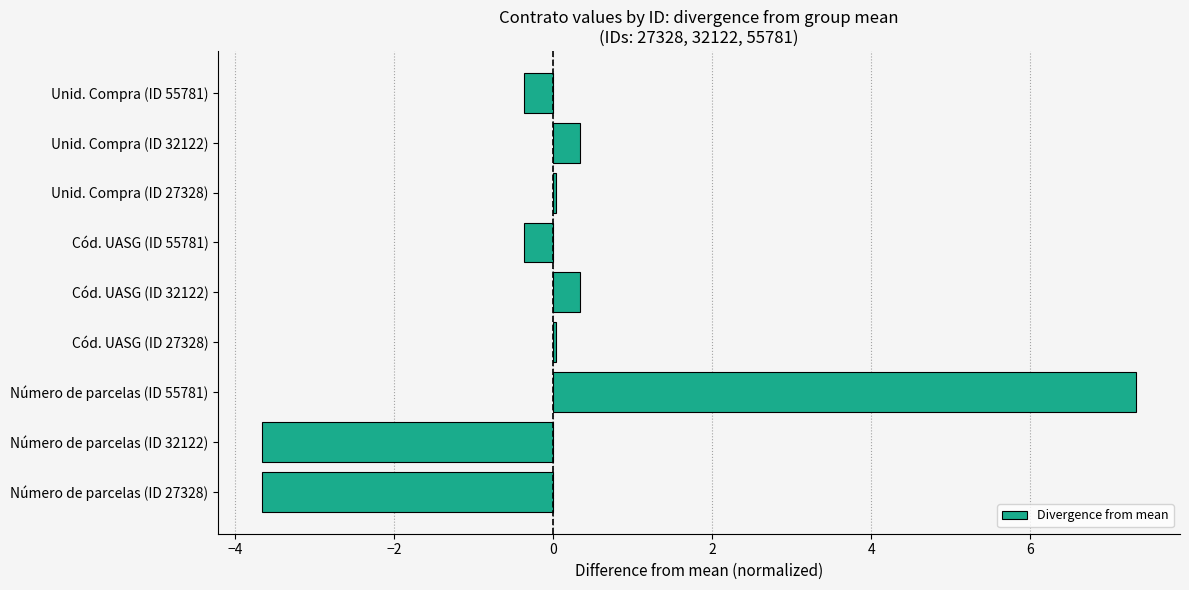

What is the maximum value shown in the chart?

7.3